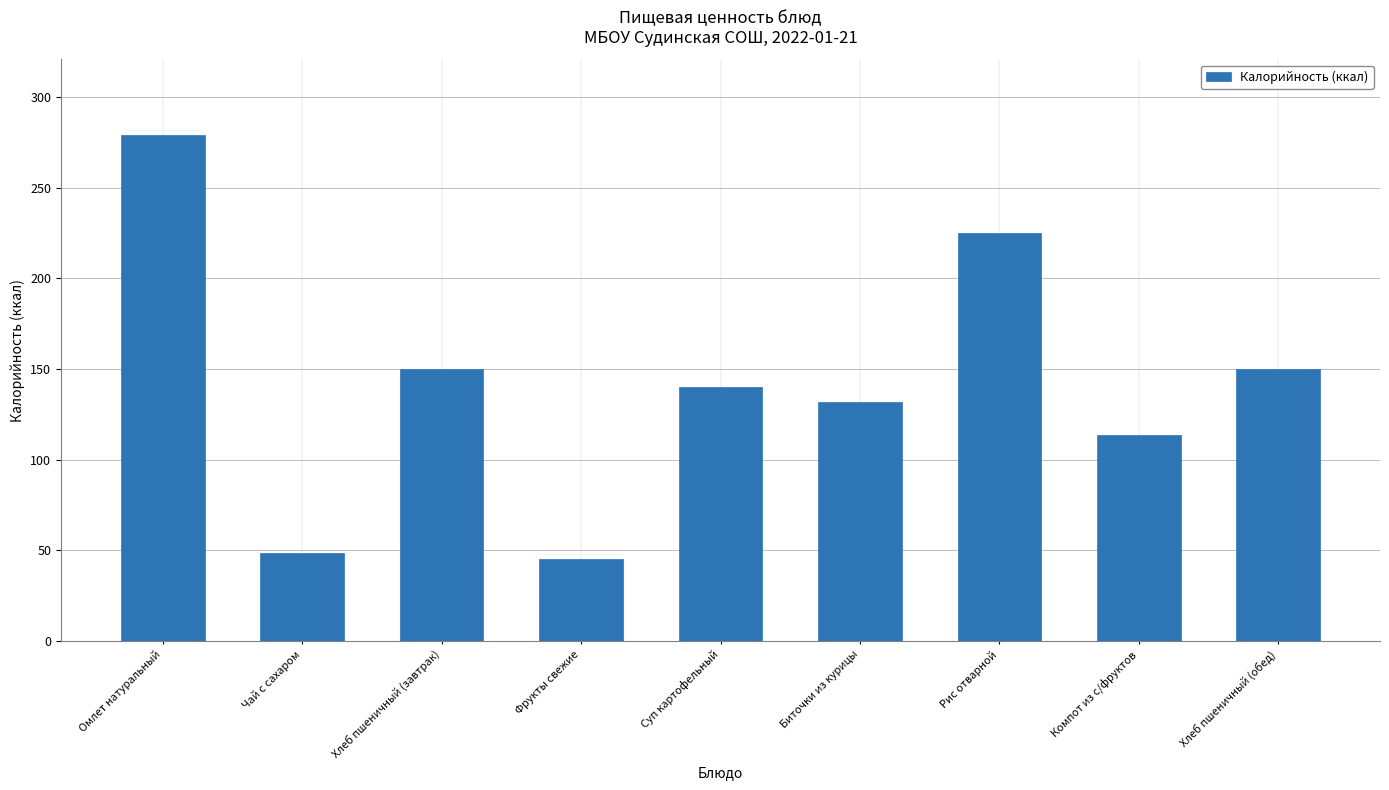

Approximately how many times larger is the value at Рис отварной compared to Компот из с/фруктов?

2.0